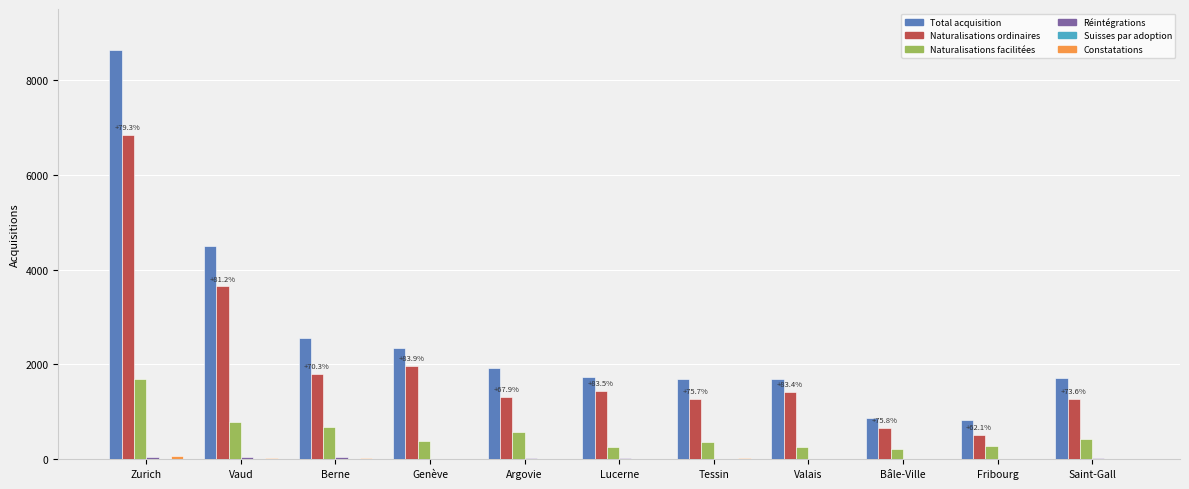

Which series has the largest total across all categories?

Total acquisition